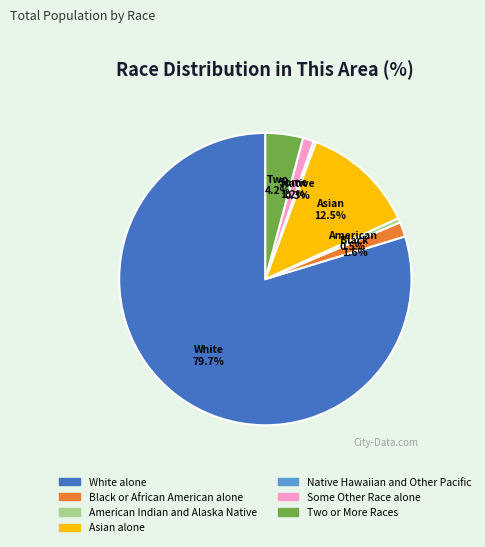

Is Asian alone the majority of the pie?

No